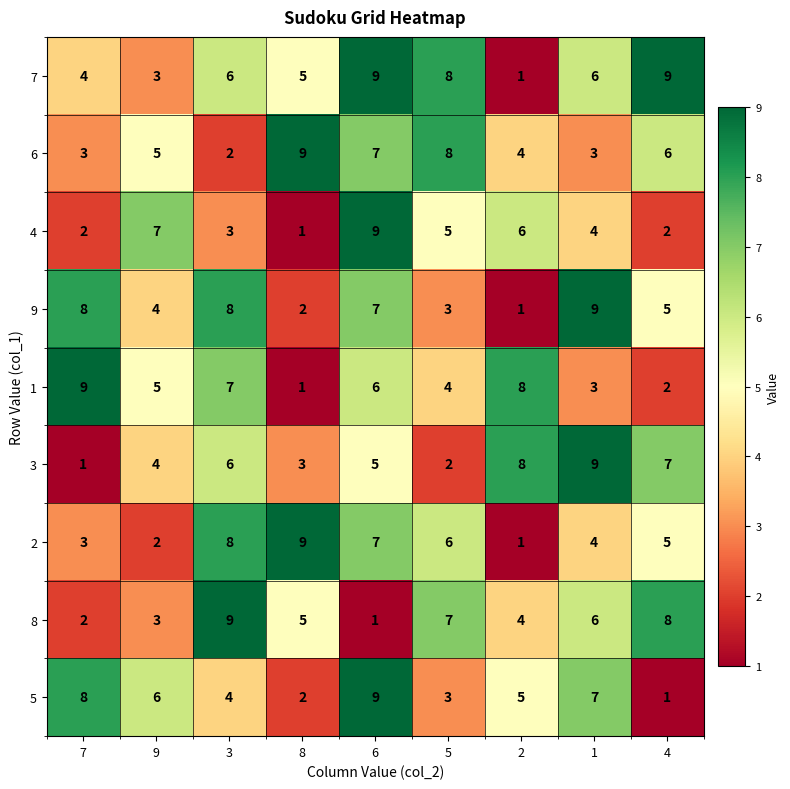

What is the difference between the highest and lowest values at 5?

6